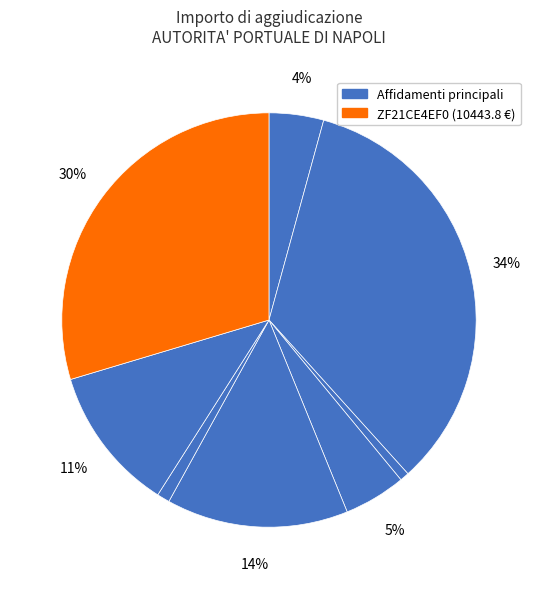

Count the number of slices in the pie.

8